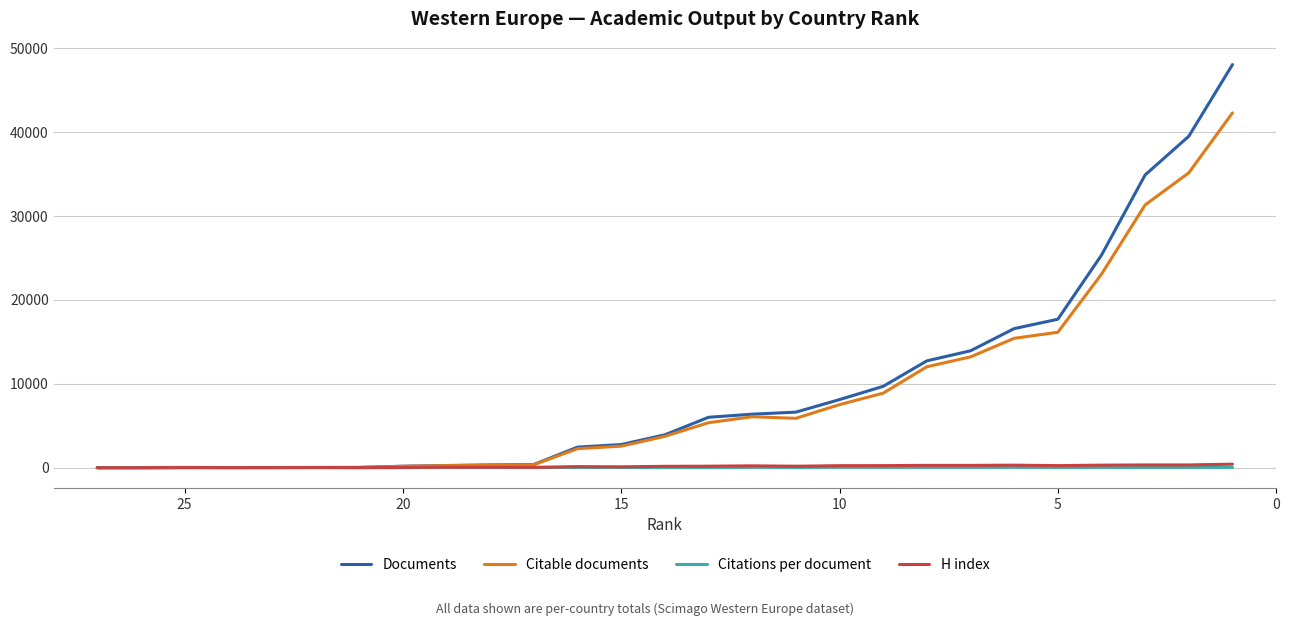

Reading left to right, extract all data points from this chart.

Documents: 1.0	3.0	22.0	22.0	30.0	31.0	39.0	181.0	265.0	335.0	389.0	2458.0	2764.0	3922.0	6014.0	6385.0	6628.0	8123.0	9702.0	12739.0	13939.0	16583.0	17700.0	25341.0	34900.0	39512.0	48052.0
Citable documents: 1.0	3.0	21.0	19.0	26.0	27.0	37.0	169.0	252.0	315.0	364.0	2273.0	2569.0	3744.0	5368.0	6075.0	5889.0	7521.0	8888.0	12035.0	13211.0	15426.0	16146.0	23067.0	31326.0	35152.0	42295.0
Citations per document: 19.0	27.7	45.9	21.4	17.2	31.9	15.1	20.5	45.9	35.6	24.2	35.6	24.6	39.7	32.3	51.9	34.1	52.5	46.2	49.3	47.4	49.2	30.6	36.2	34.7	35.1	43.2
H index: 1.0	3.0	17.0	12.0	12.0	15.0	13.0	29.0	54.0	58.0	47.0	133.0	110.0	168.0	184.0	226.0	180.0	245.0	252.0	283.0	280.0	308.0	252.0	308.0	334.0	333.0	425.0